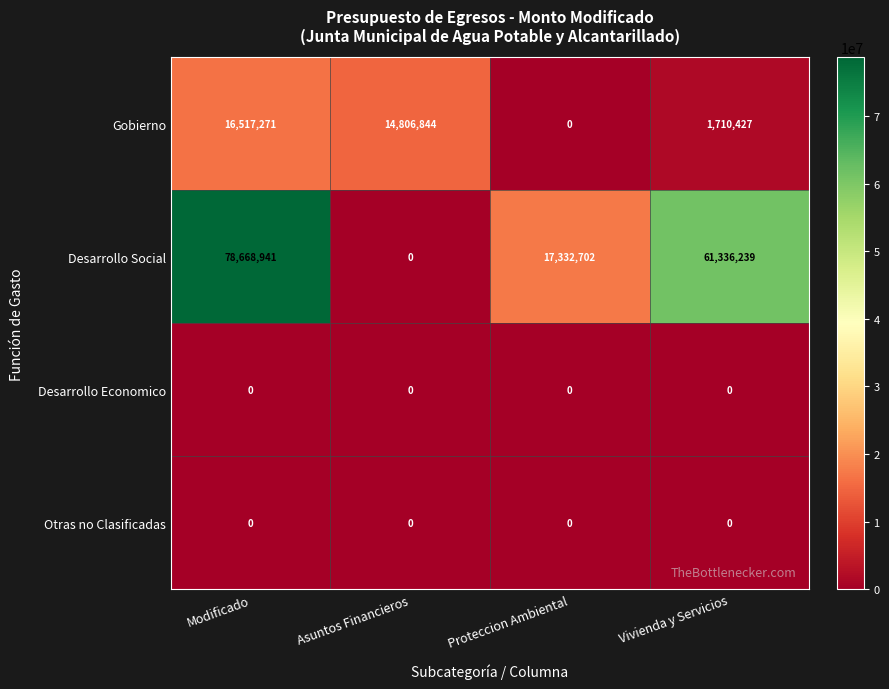

Reading right to left, extract all data points from this chart.

Gobierno: Vivienda y Servicios=1710427	Proteccion Ambiental=0	Asuntos Financieros=14806844	Modificado=16517271
Desarrollo Social: Vivienda y Servicios=61336239	Proteccion Ambiental=17332702	Asuntos Financieros=0	Modificado=78668941
Desarrollo Economico: Vivienda y Servicios=0	Proteccion Ambiental=0	Asuntos Financieros=0	Modificado=0
Otras no Clasificadas: Vivienda y Servicios=0	Proteccion Ambiental=0	Asuntos Financieros=0	Modificado=0